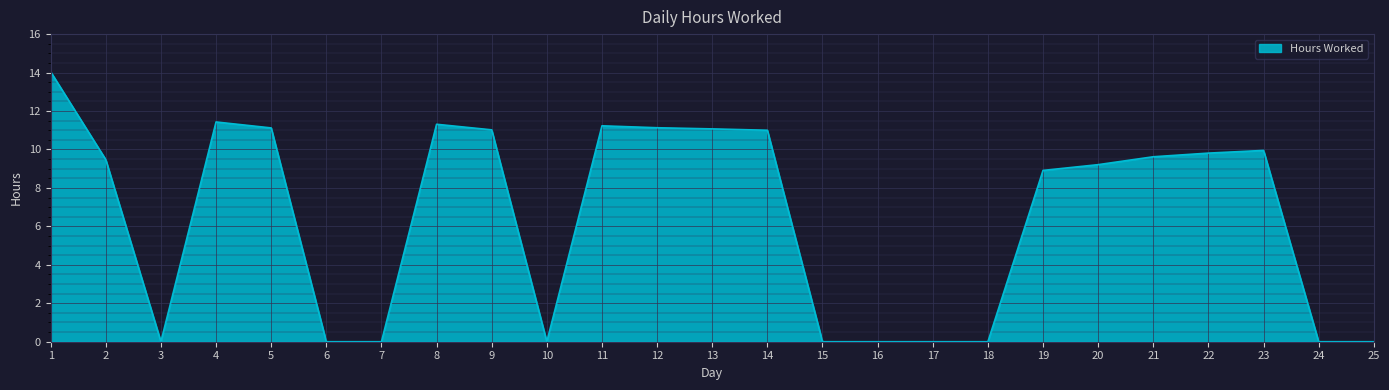

What is the difference between the second highest and second lowest values?

11.4